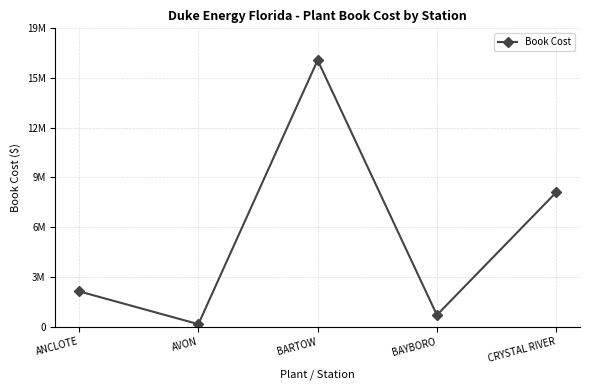

List the labels in order of value, largest first.

BARTOW, CRYSTAL RIVER, ANCLOTE, BAYBORO, AVON